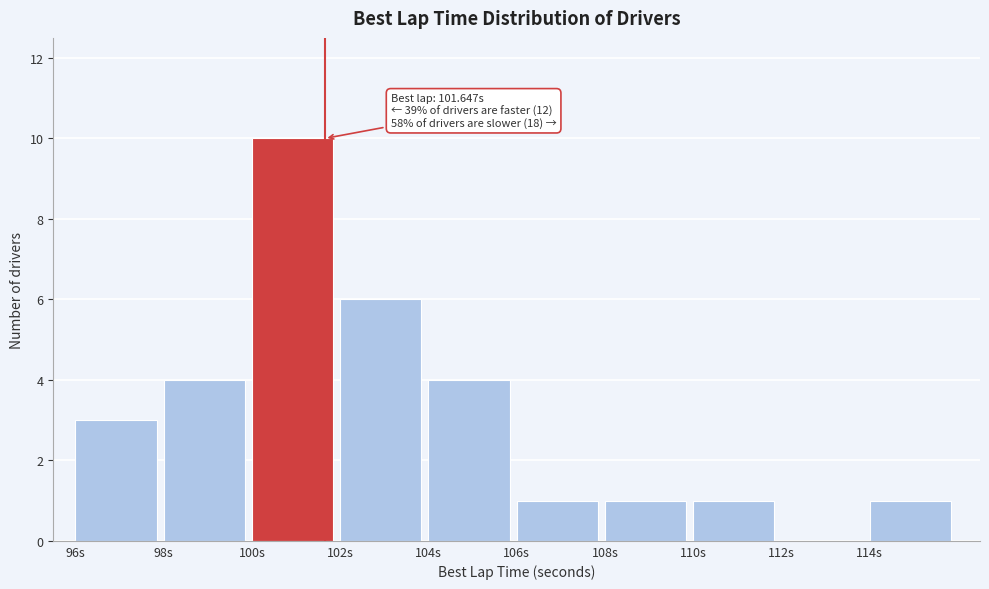

Which range on the x-axis has the tallest bar?

100 to 102